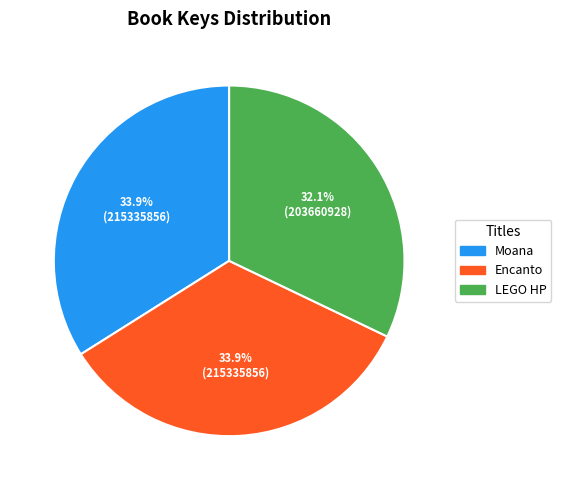

Is there any slice that represents more than half of the pie?

No